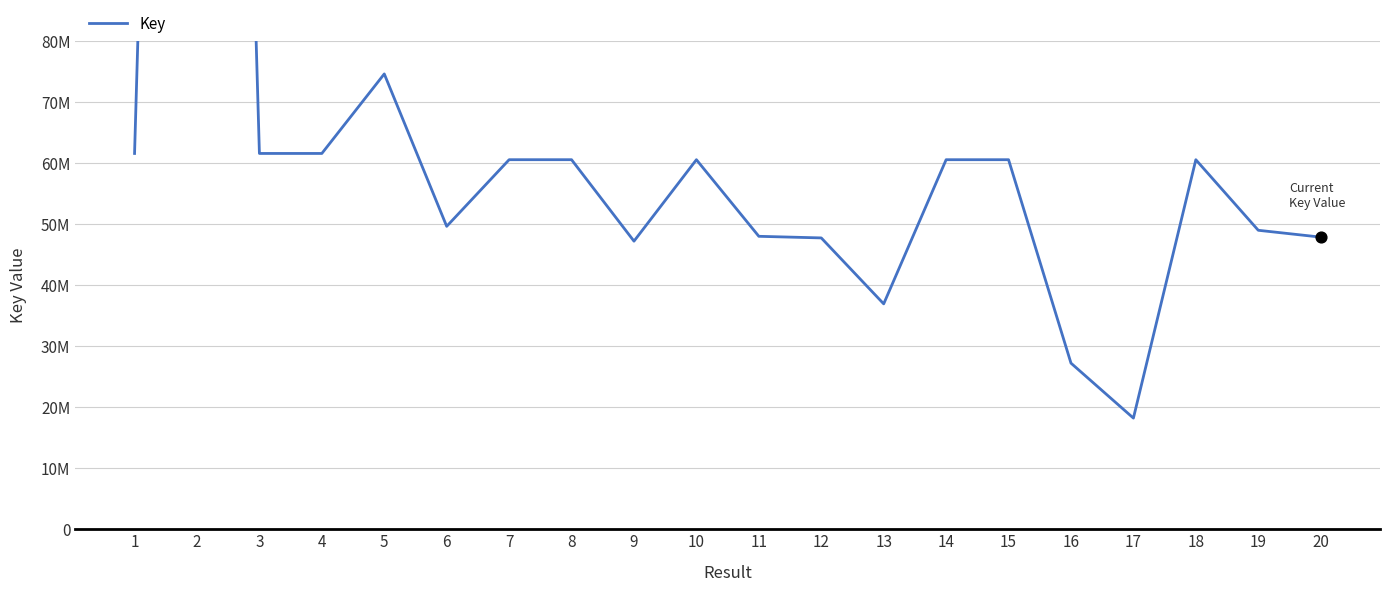

Between 9 and 1, which is larger?

1